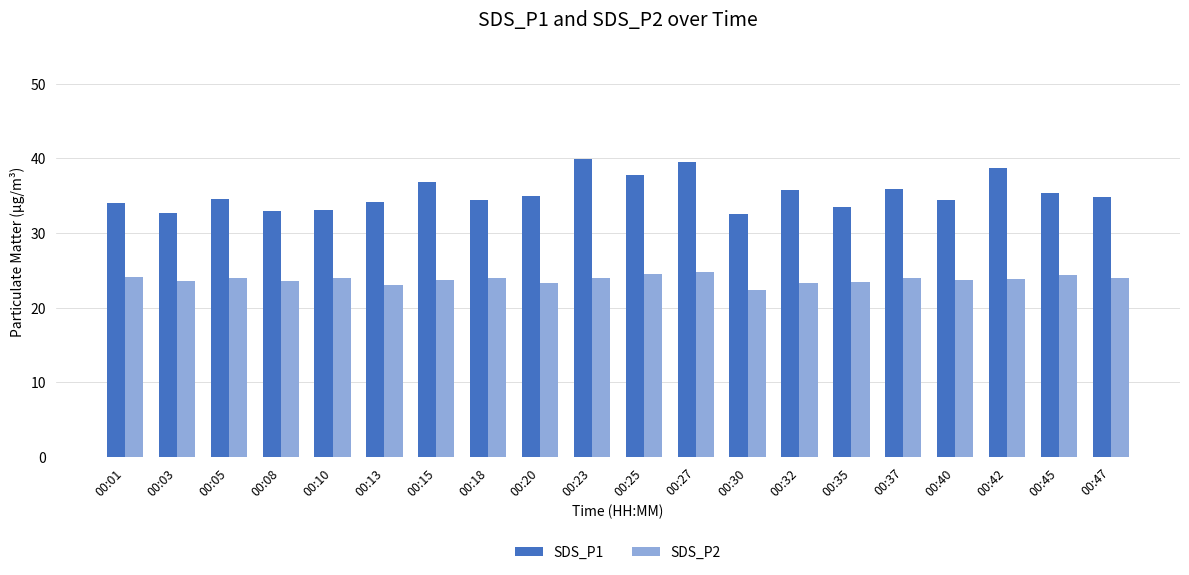

What is the average value of the SDS_P1 series?

35.3